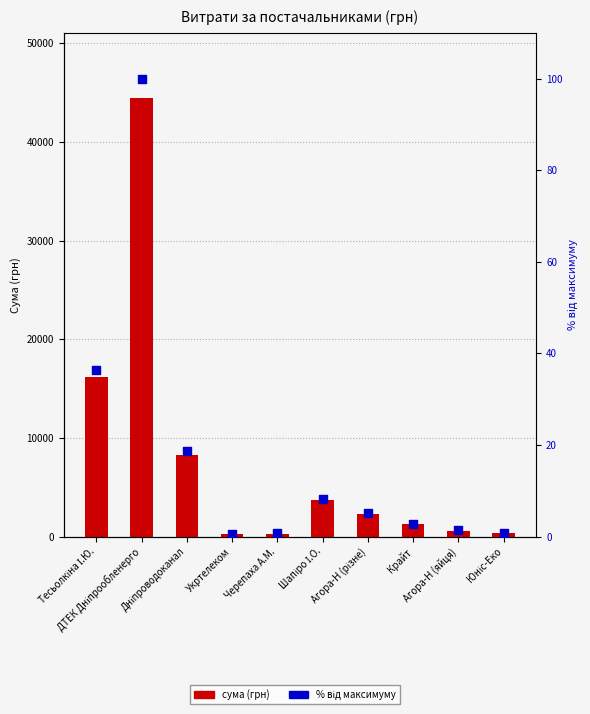

Is the value of сума (грн) at Агора-Н (різне) greater than the value of відсоток від максимуму at Дніпроводоканал?

Yes